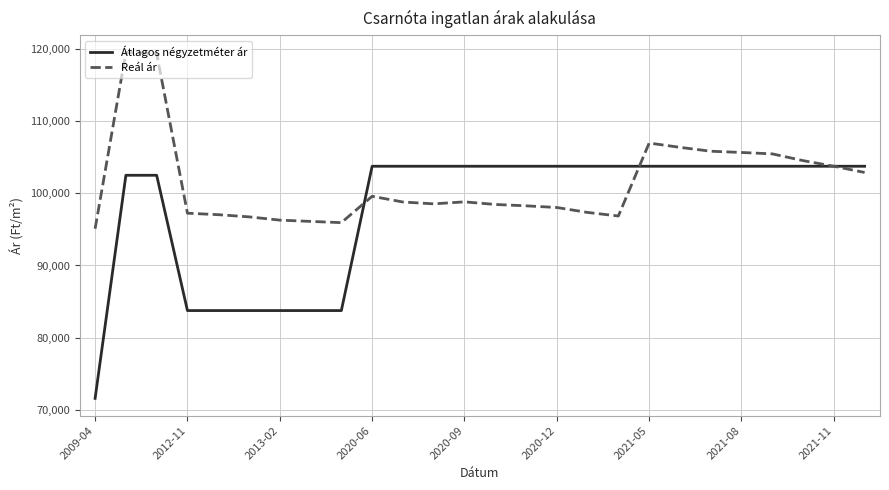

List the series in order of their peak value, highest first.

Reál ár, Átlagos négyzetméter ár